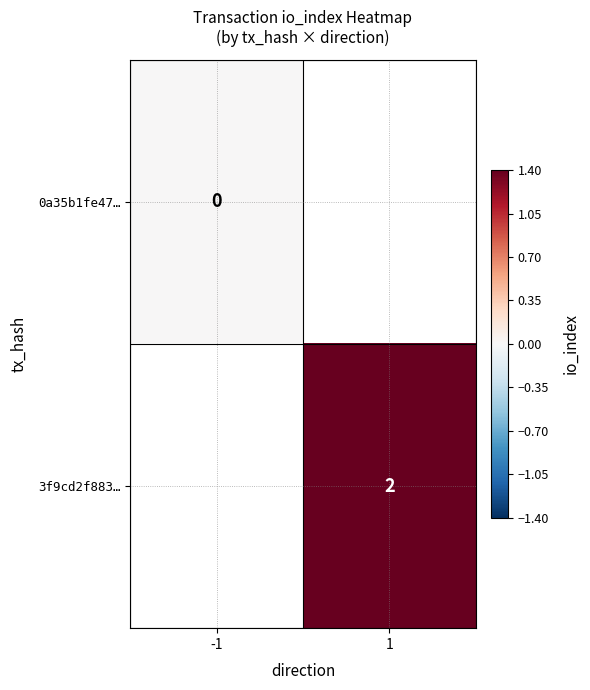

The value of 3f9cd2f883… at 1 is 1. True or false?

False